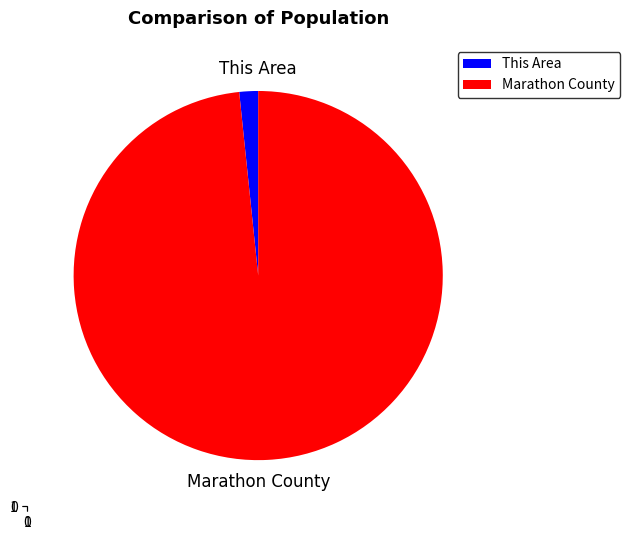

Which slice is the smallest?

This Area